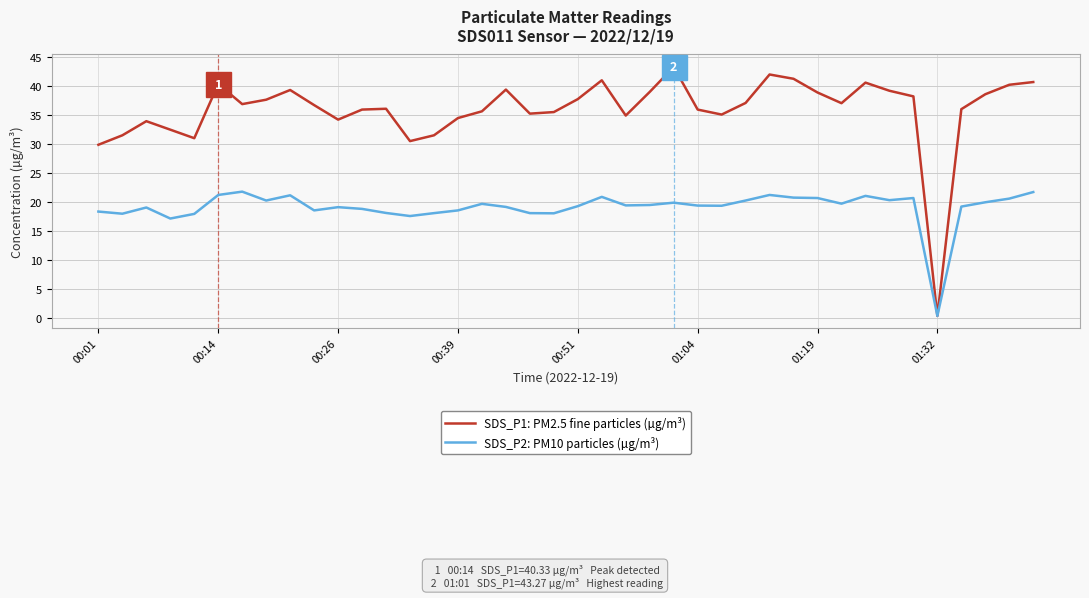

What are all the series names shown in the legend?

SDS_P1: PM2.5 fine particles (µg/m³), SDS_P2: PM10 particles (µg/m³)